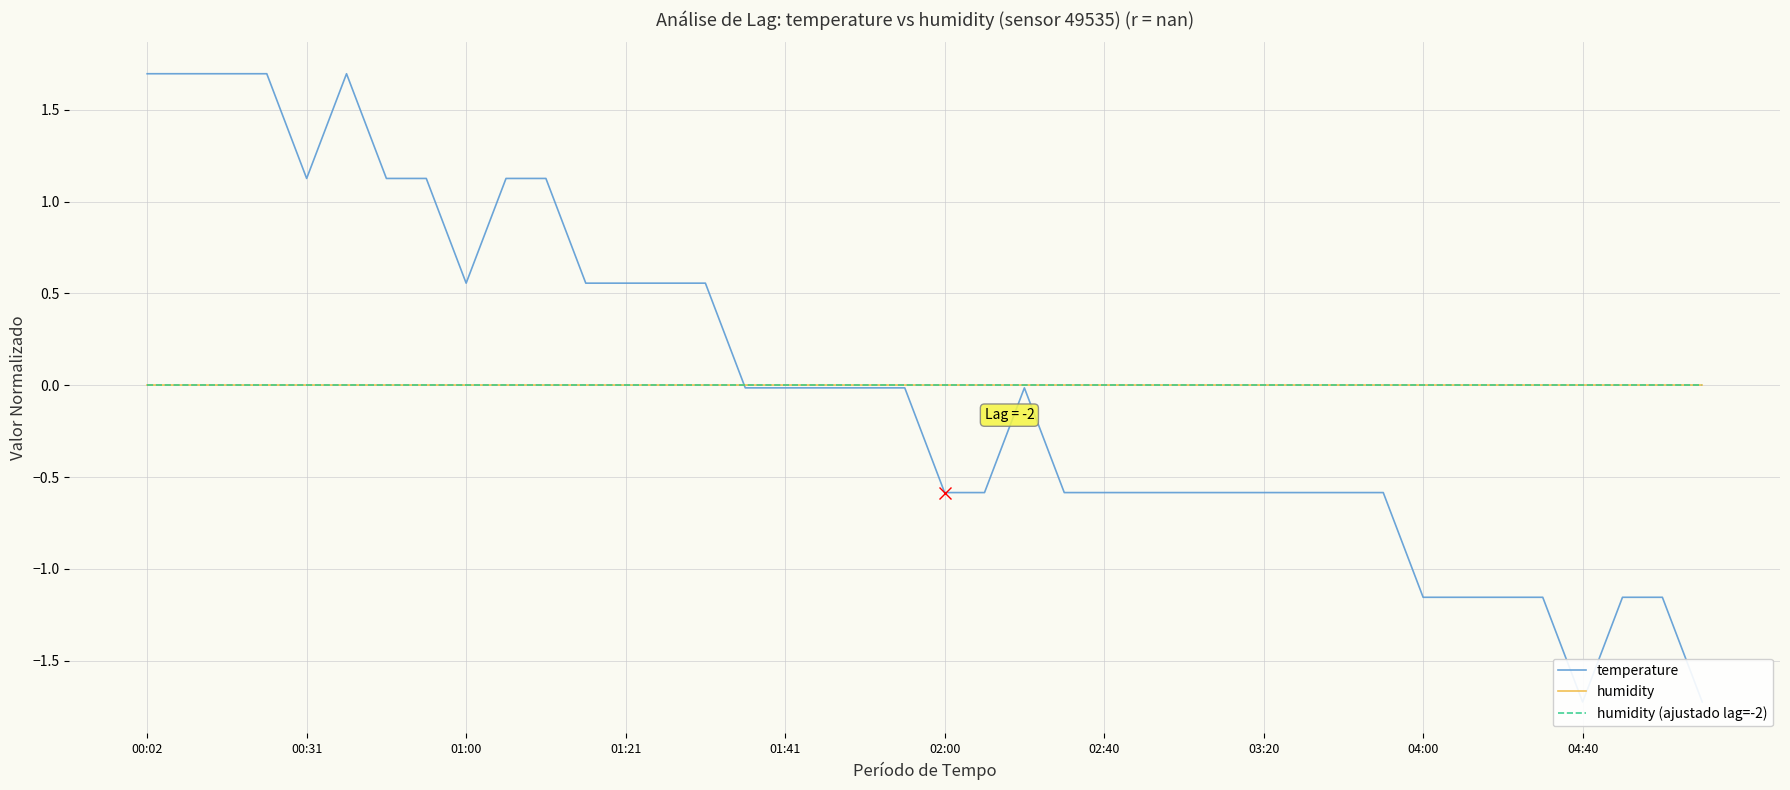

Which series changed the most between 02:00 and 22?

temperature